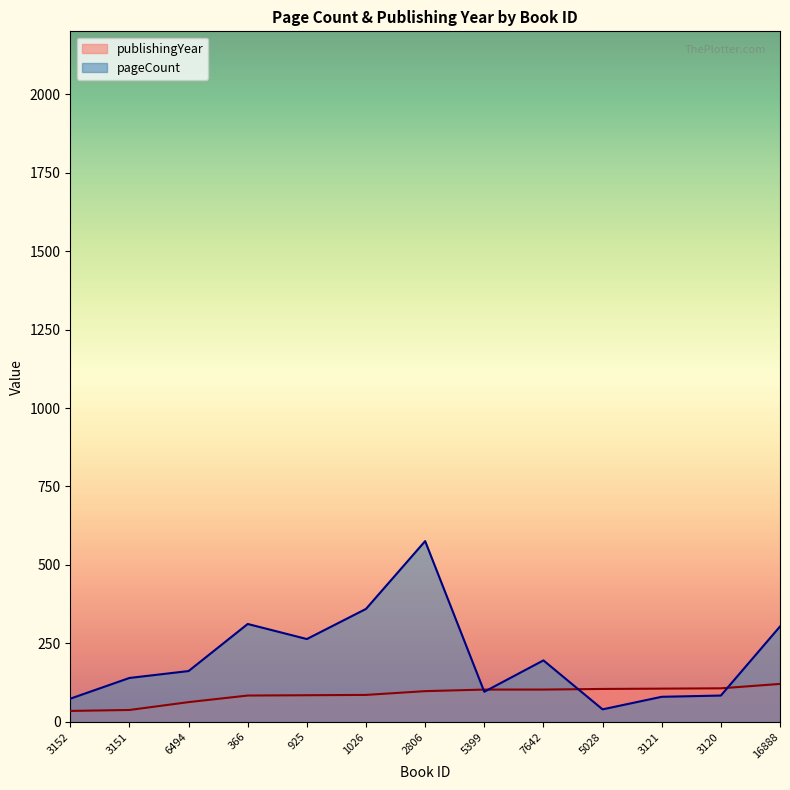

What is the greatest value displayed?

576